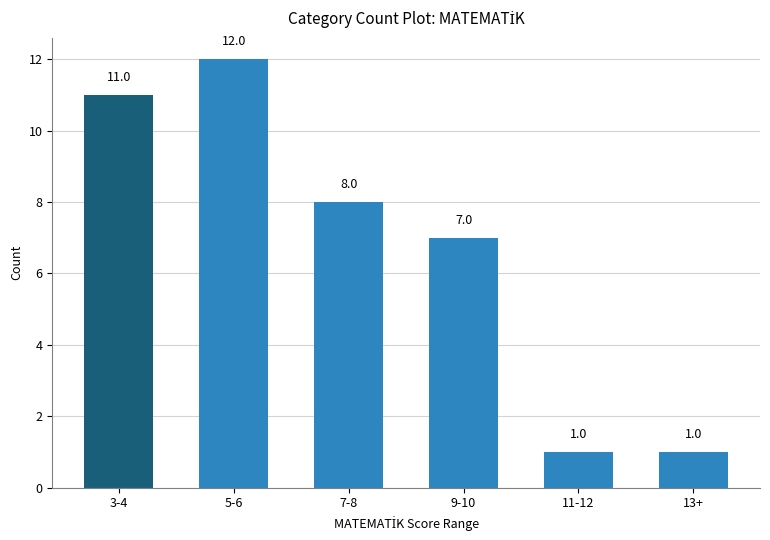

At which label is the value closest to 6?

9-10